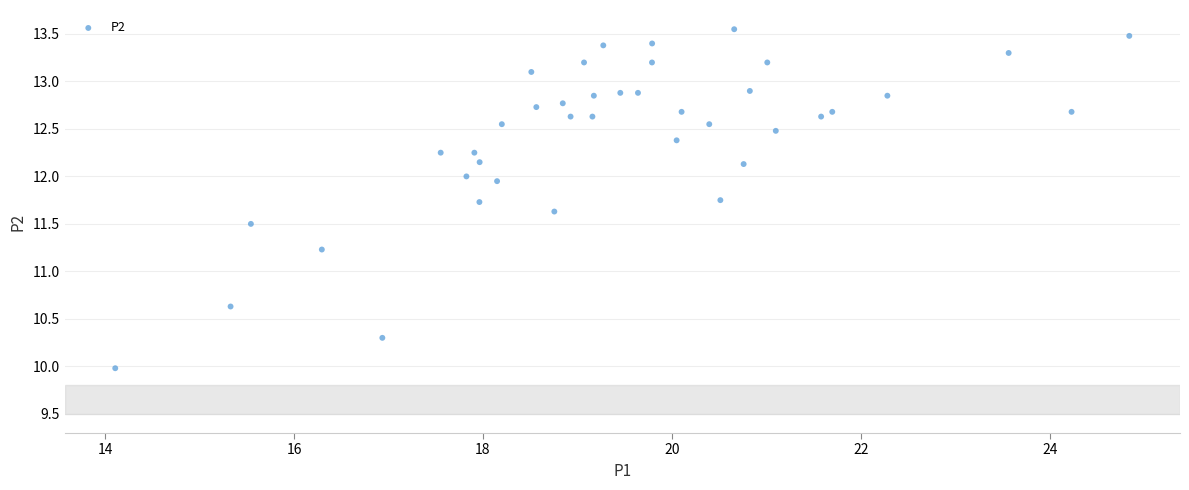

What Y value in the scatter plot is closest to 11?

11.2